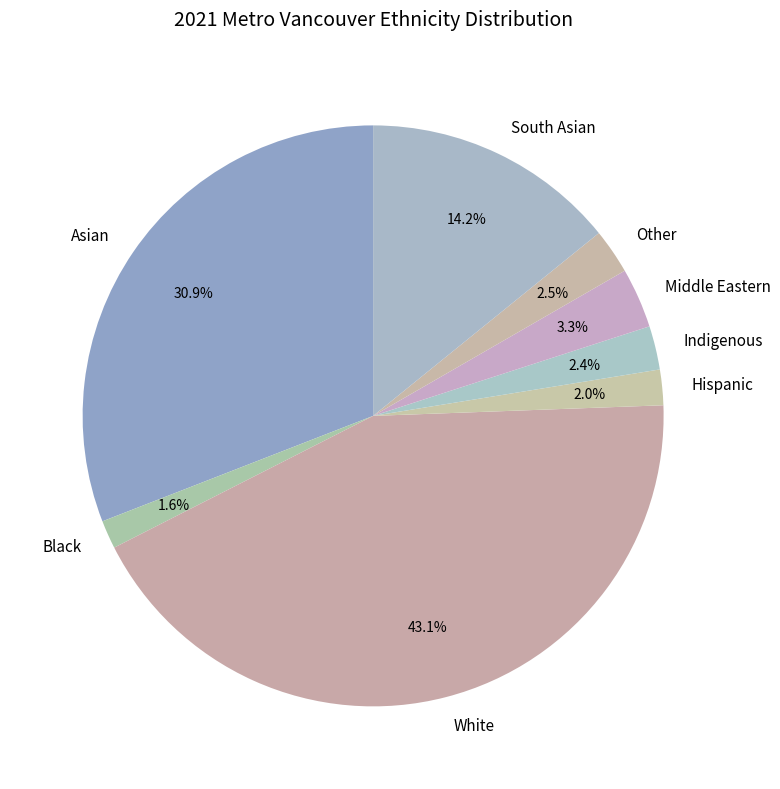

Between Hispanic and Middle Eastern, which is larger?

Middle Eastern